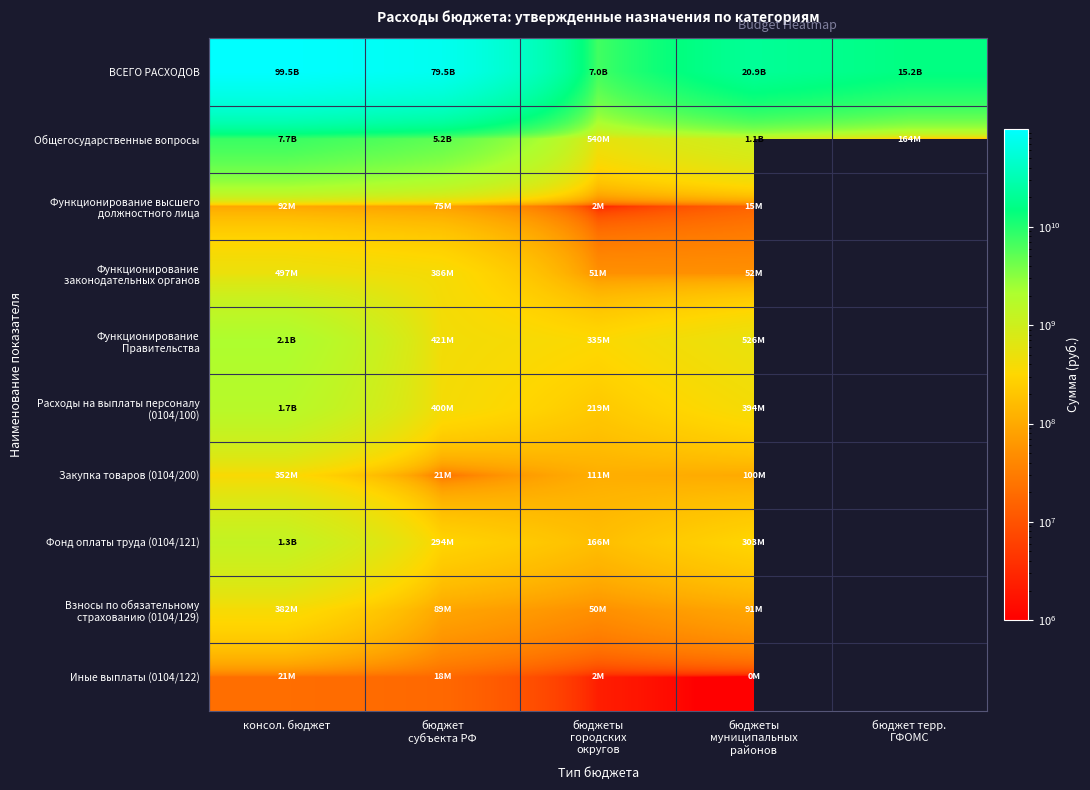

Is the value of Взносы по обязательному страхованию (0104/129) at бюджеты муниципальных районов greater than the value of Фонд оплаты труда (0104/121) at бюджет терр. ГФОМС?

No